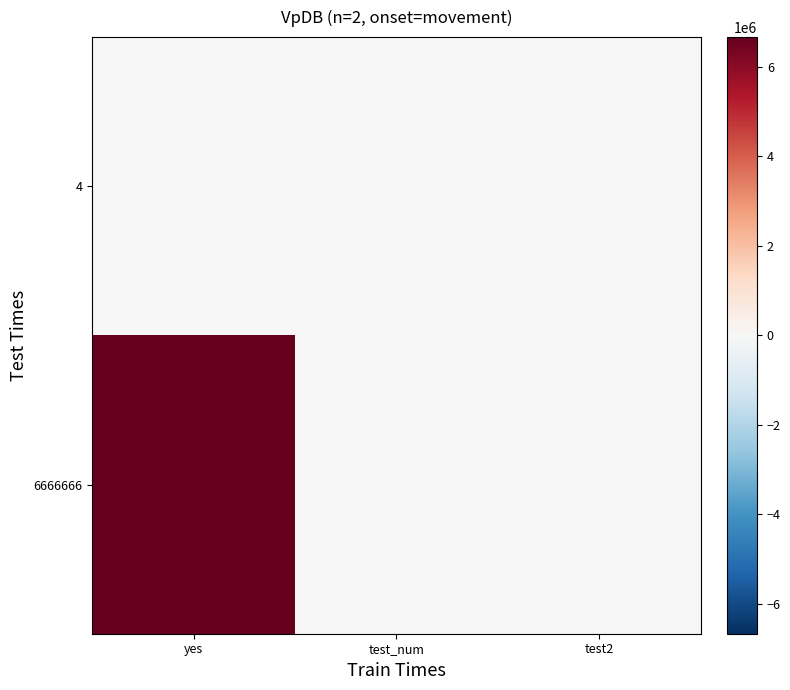

What is the spread (max minus min) of values at yes?

6666662